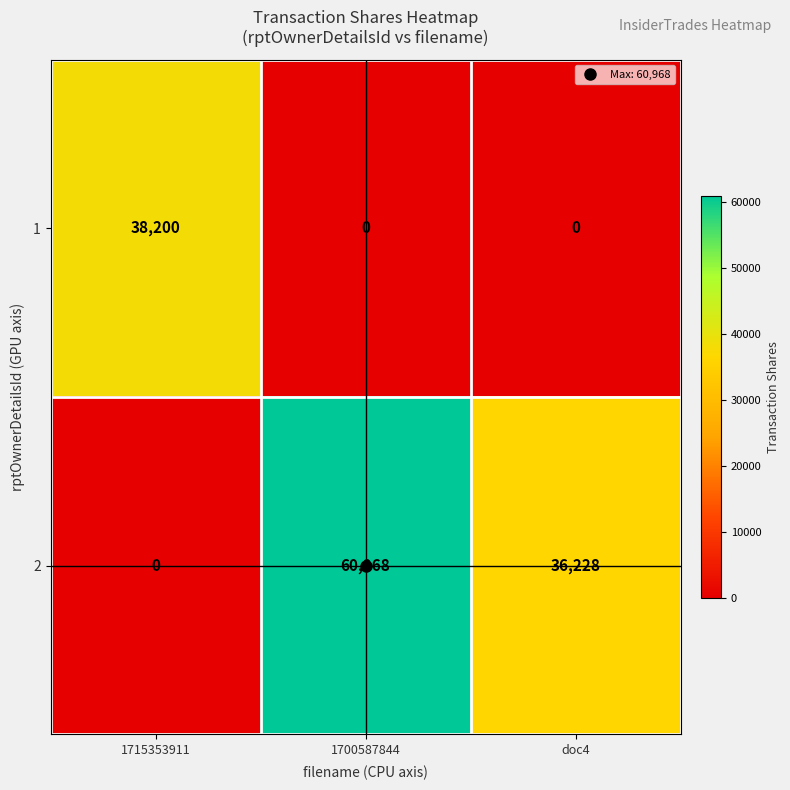

What is the spread (max minus min) of values at doc4?

36228